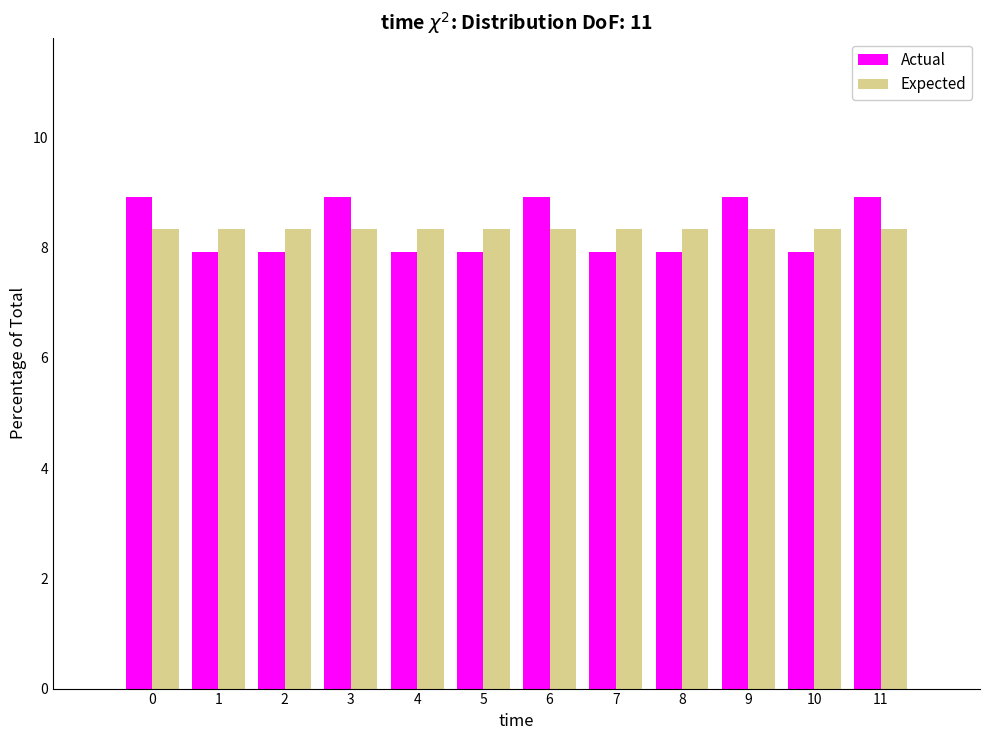

Reading left to right, list all the values displayed in this chart.

Actual: 8.9	7.9	7.9	8.9	7.9	7.9	8.9	7.9	7.9	8.9	7.9	8.9
Expected: 8.3	8.3	8.3	8.3	8.3	8.3	8.3	8.3	8.3	8.3	8.3	8.3